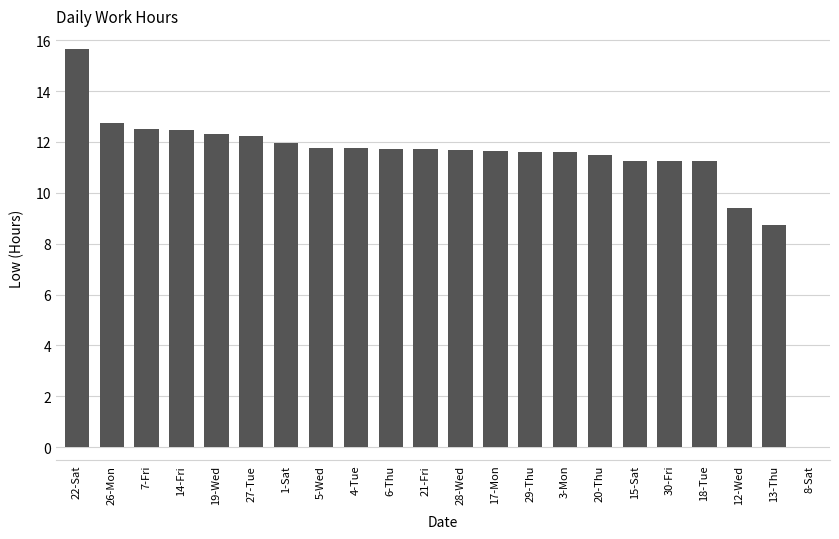

What is the sum of the values at 7-Fri and 13-Thu?

21.2